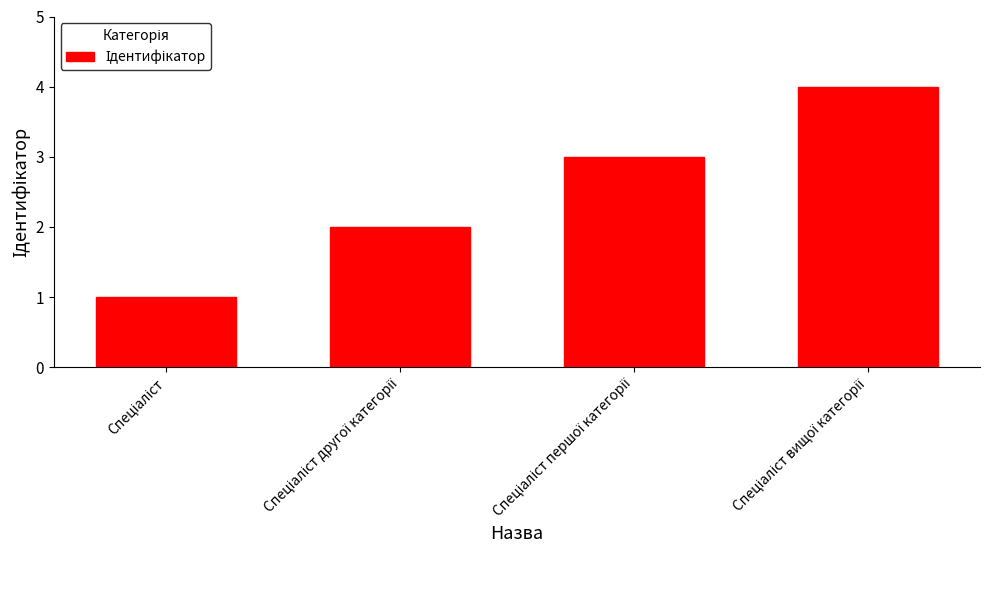

What is the greatest value displayed?

4